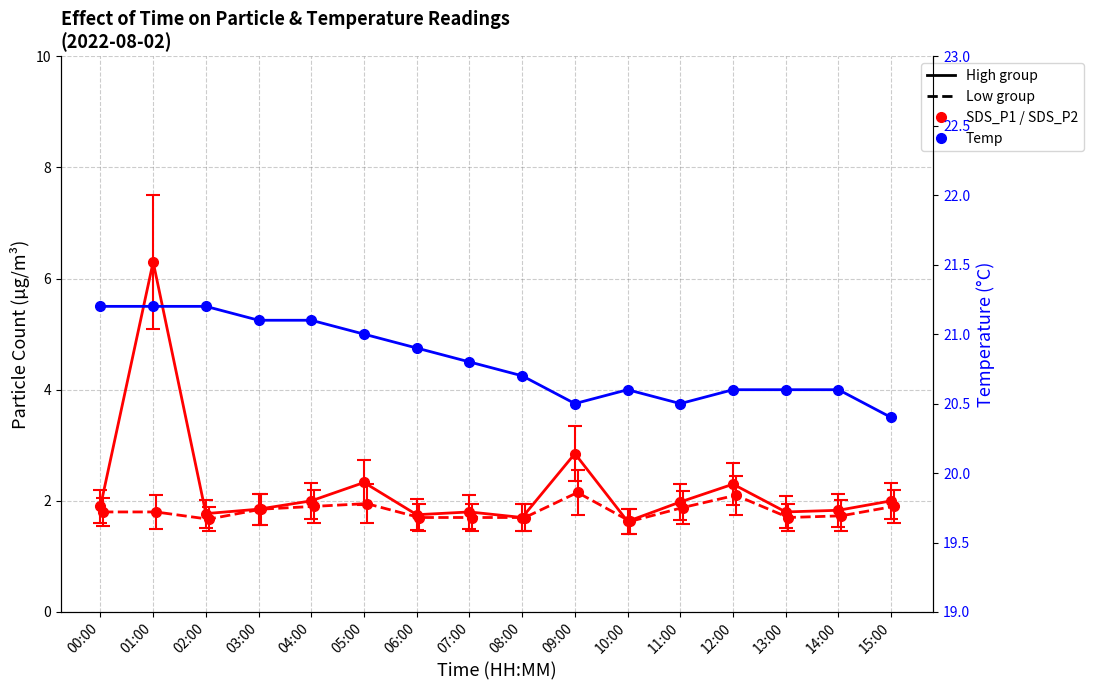

Is it true that the value at 07:00 is 12.0?

False